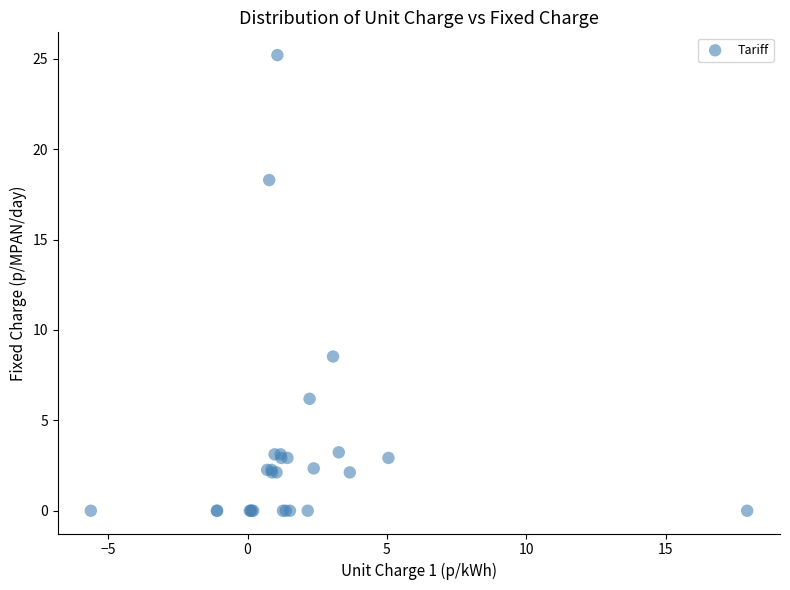

What Y value in the scatter plot is closest to 12?

8.5